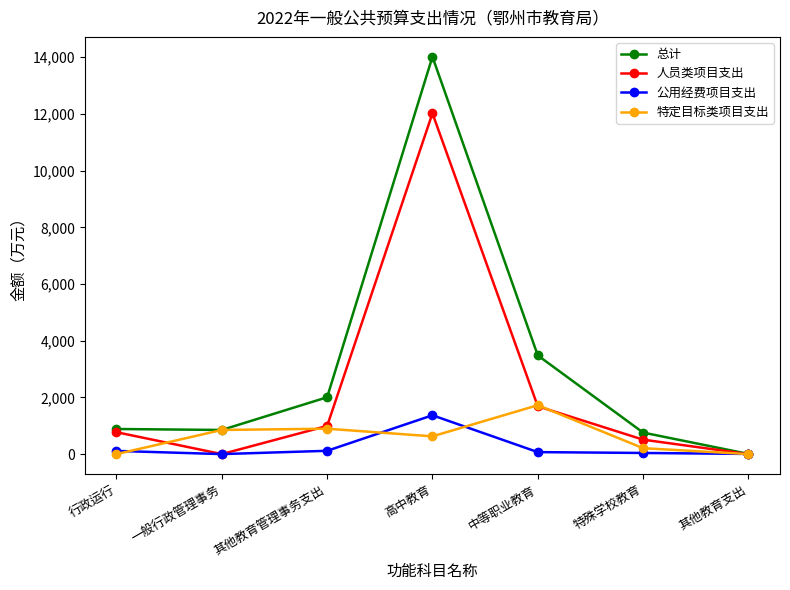

Which category has the highest value in the 特定目标类项目支出 series?

中等职业教育